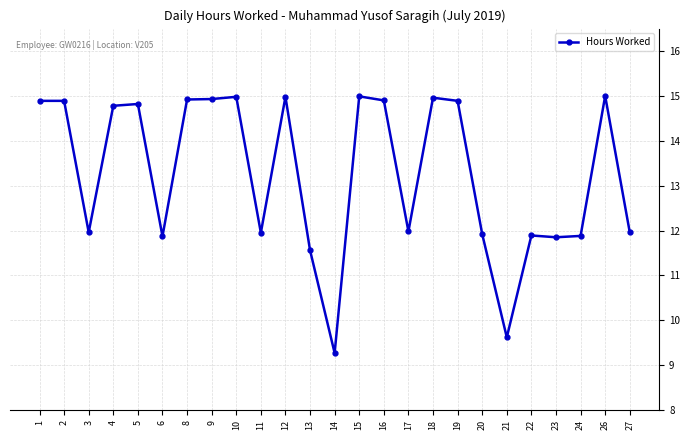

How many data points are above 14?

13